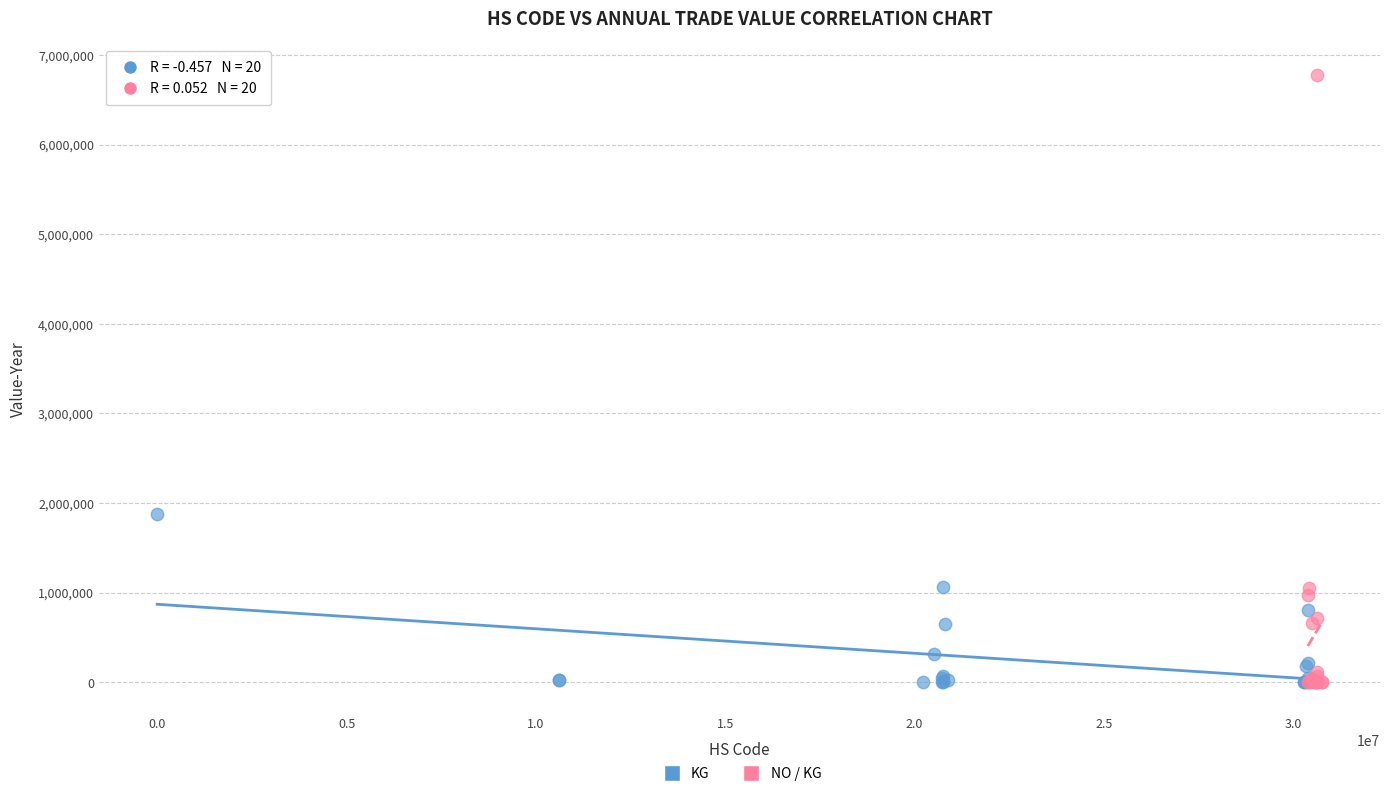

Which series reaches the maximum Y coordinate?

NO / KG